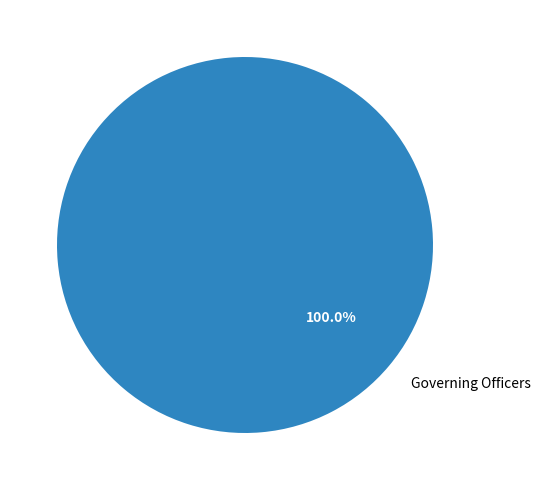

Rank the categories by value from lowest to highest.

Governing Officers